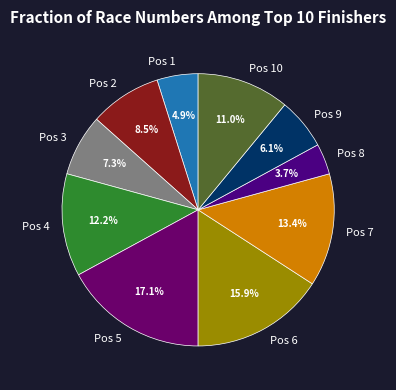

To the nearest percent, what is the difference between the Pos 5 and Pos 9 slice percentages?

11%